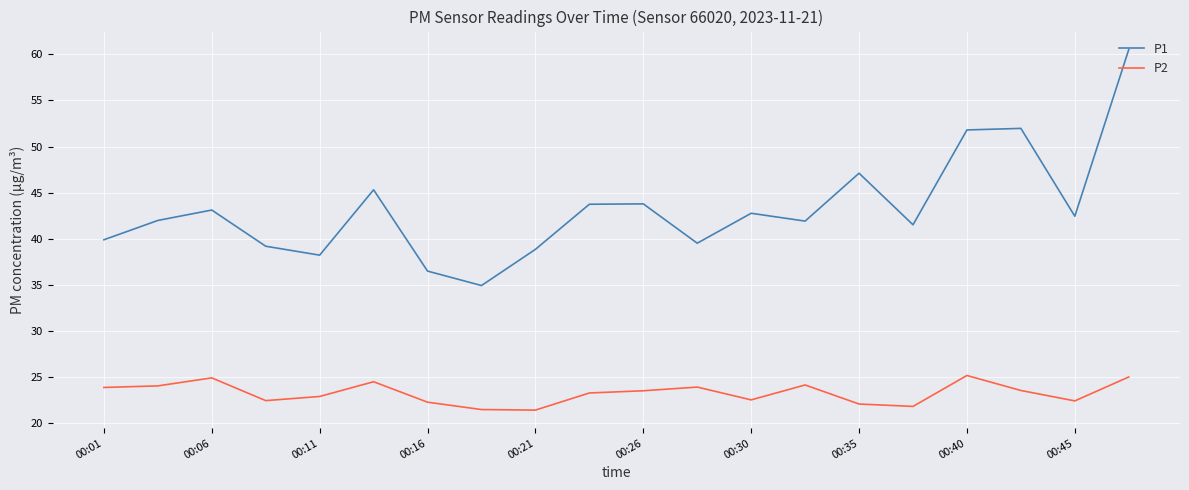

Which series has the widest spread of values?

P1